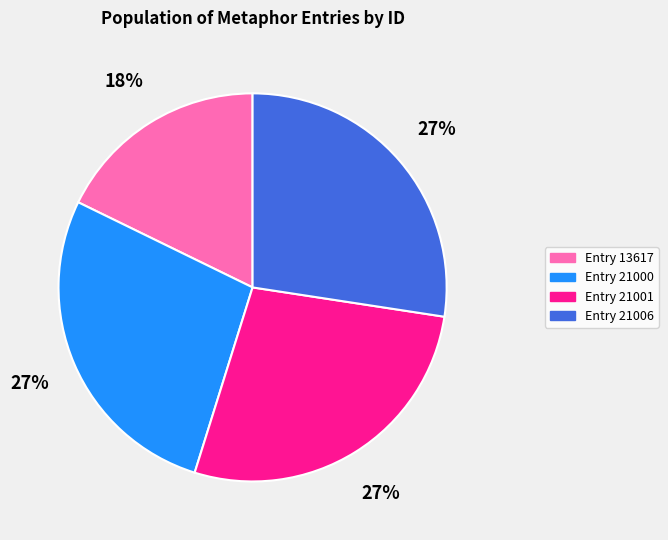

To the nearest percent, what is the average slice percentage?

25%